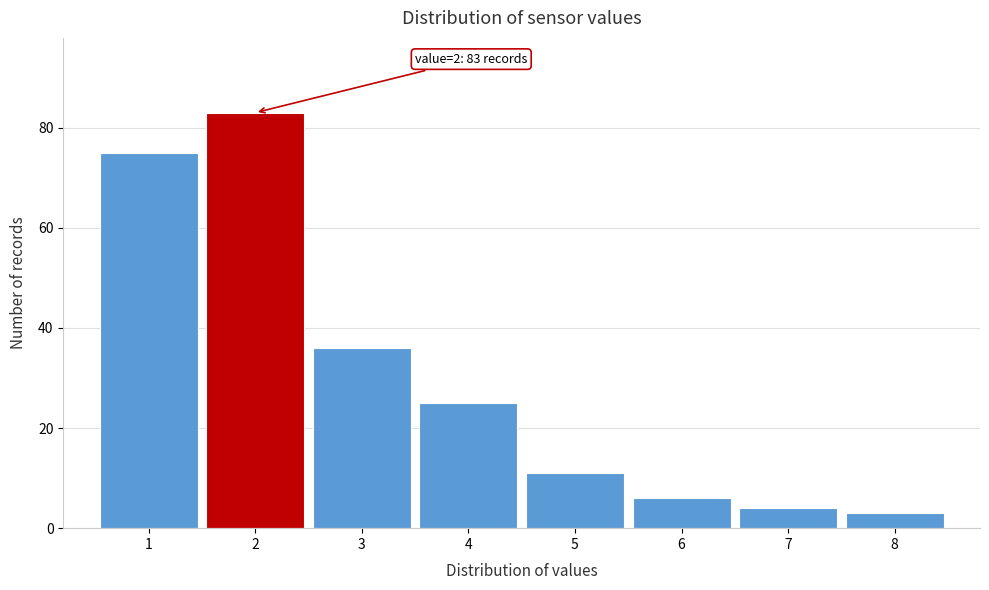

Which range on the x-axis has the tallest bar?

1.5 to 2.5